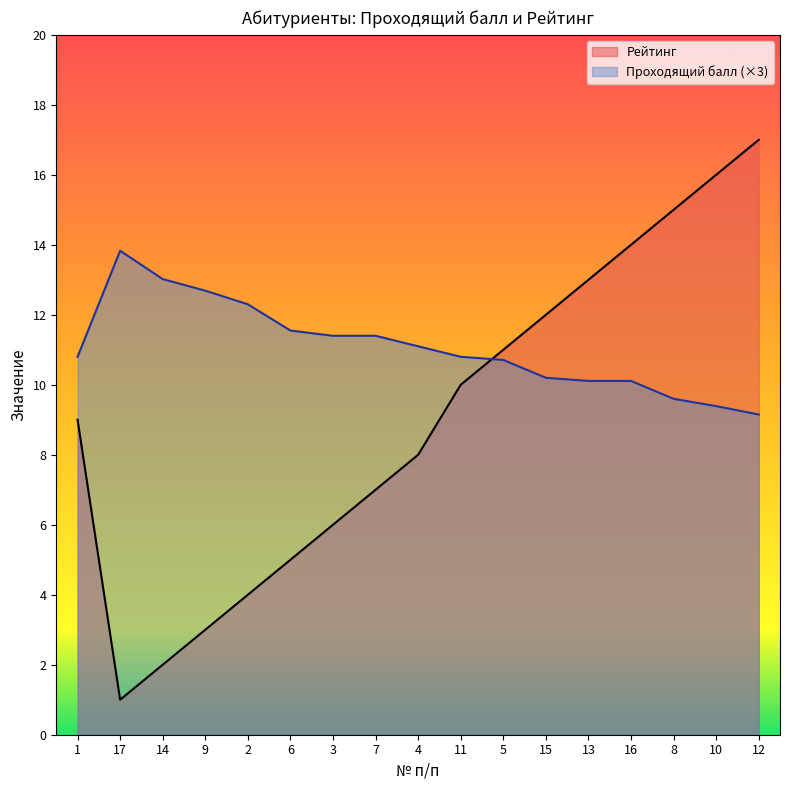

List the series in order of their overall mean, highest first.

Проходящий балл (×3), Рейтинг